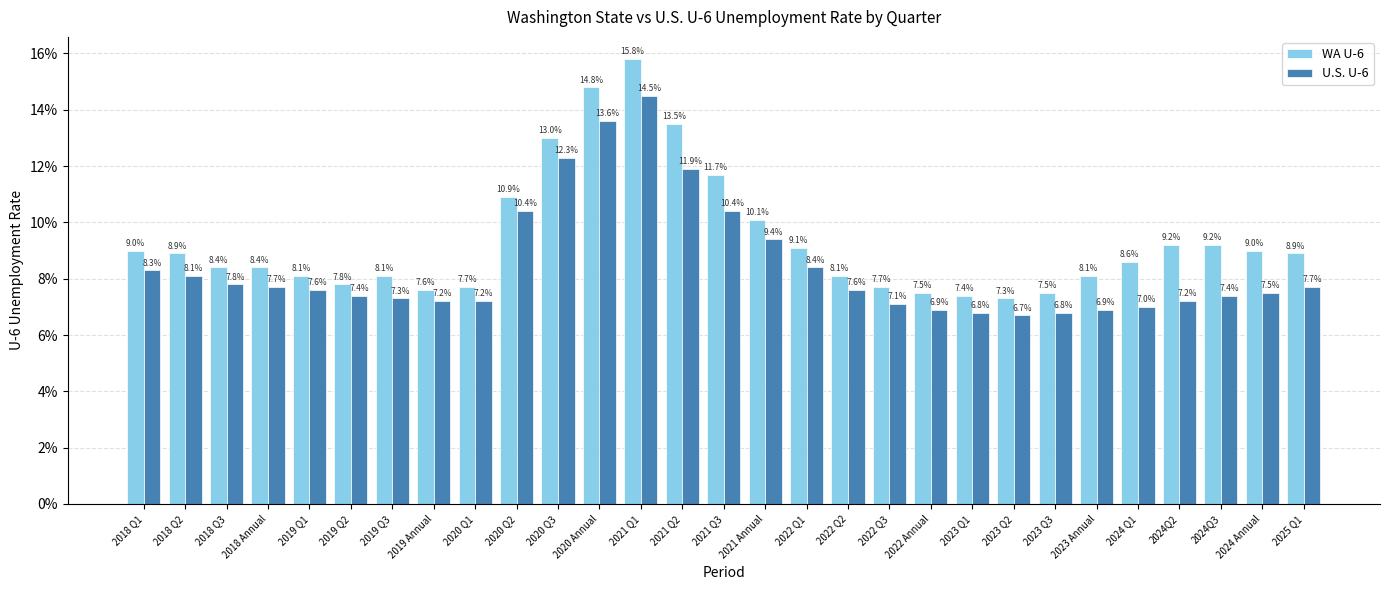

Is it true that WA U-6 equals 0.0 at 2019 Q3?

False